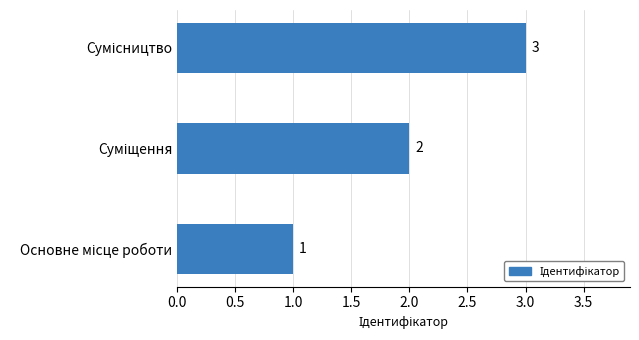

What is the sum of all values?

6